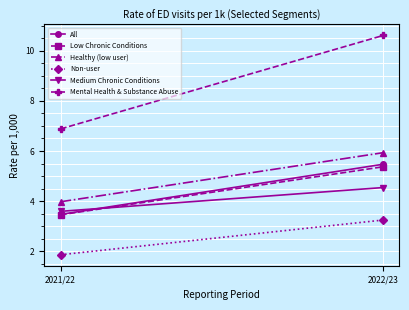

The value of Medium Chronic Conditions at 2022/23 is 1.8. True or false?

False